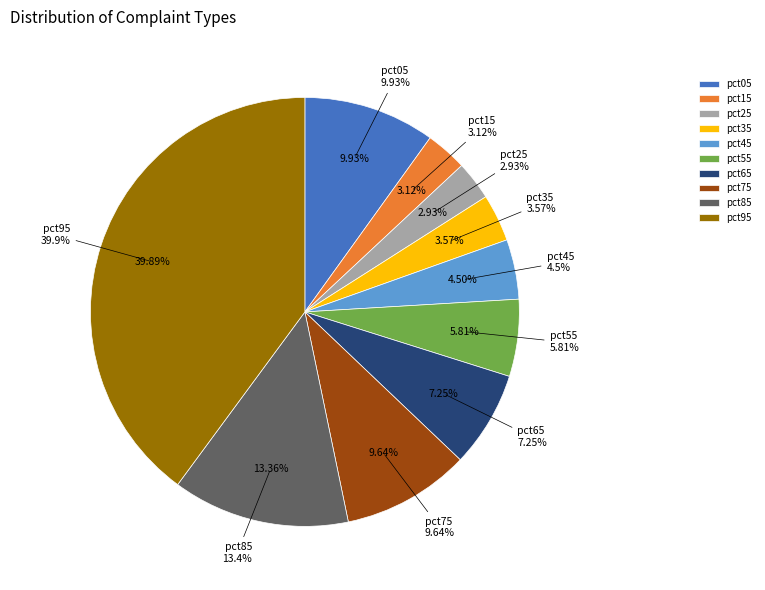

Which slice is the smallest?

pct25